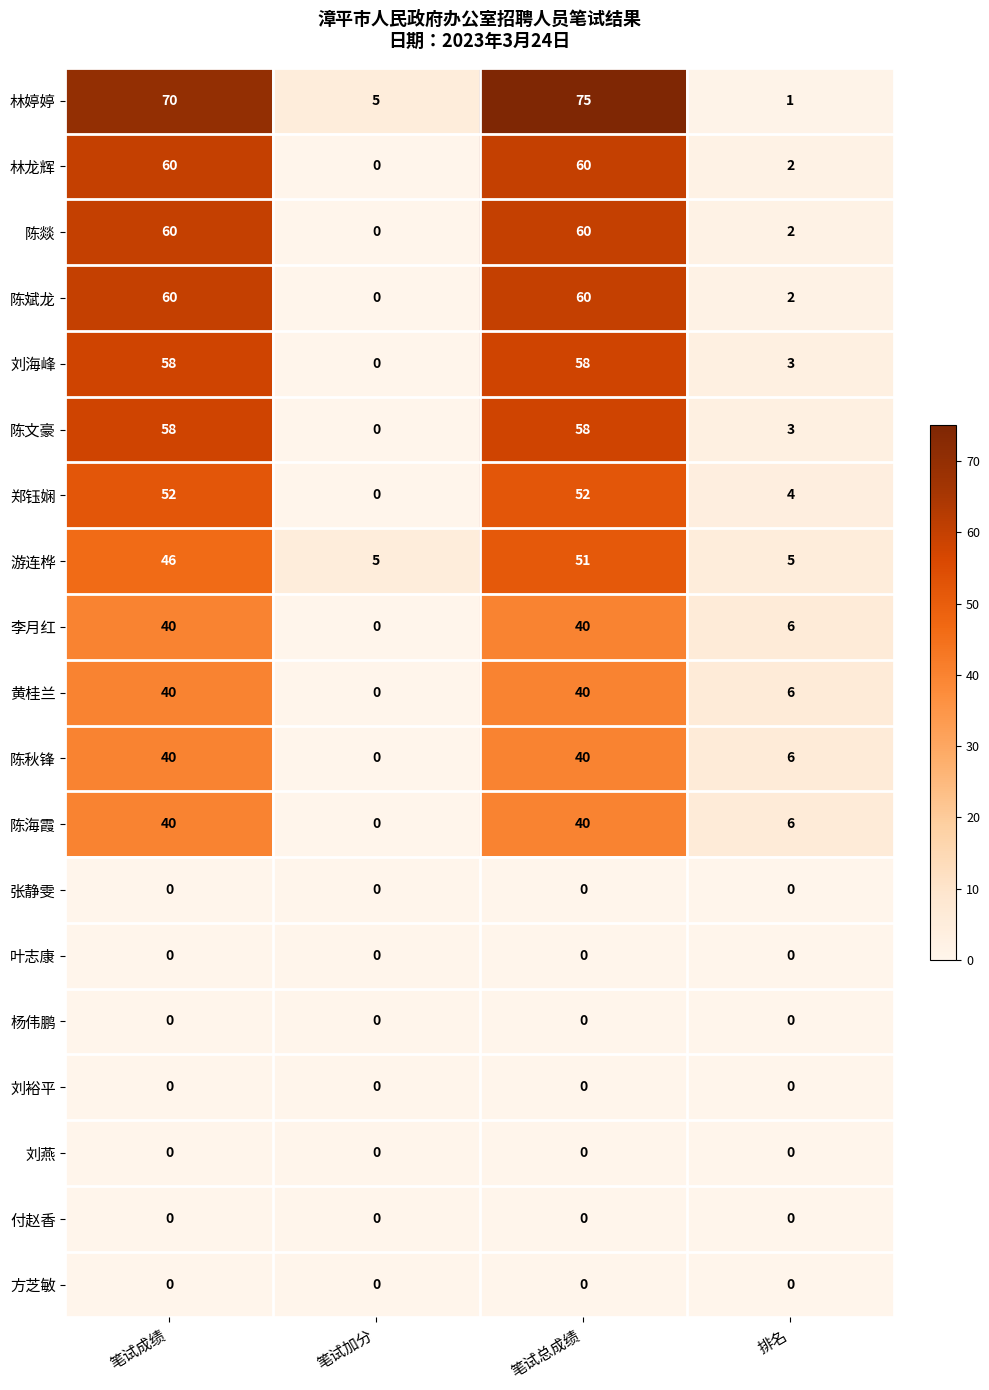

At which category does the chart reach its peak across all series?

笔试总成绩